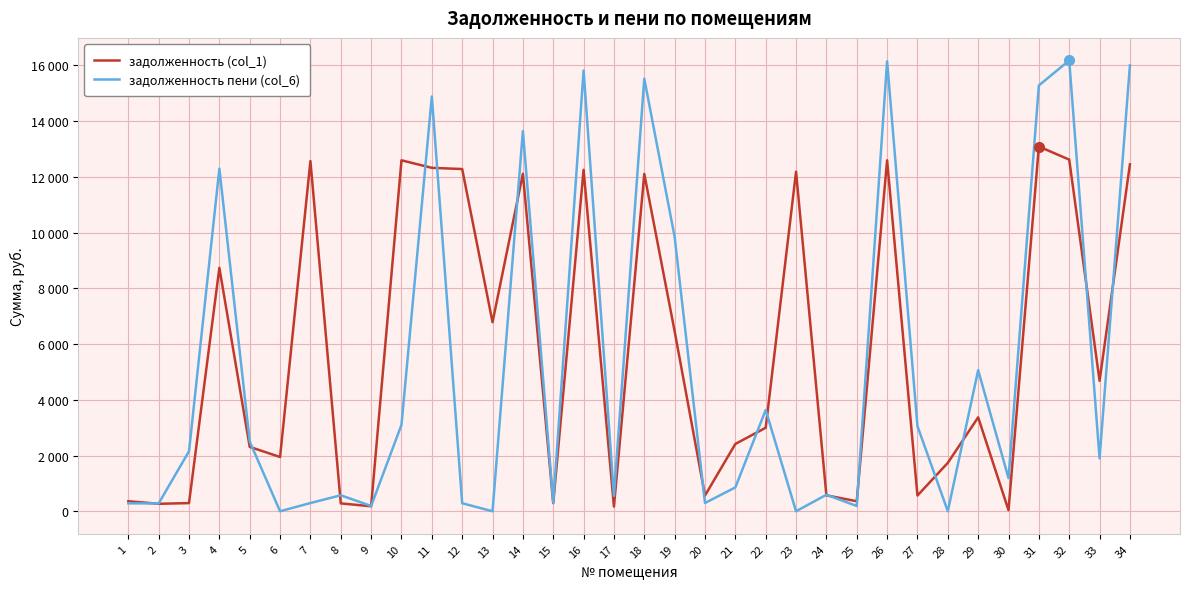

Which series has the largest range (max minus min)?

задолженность пени (col_6)